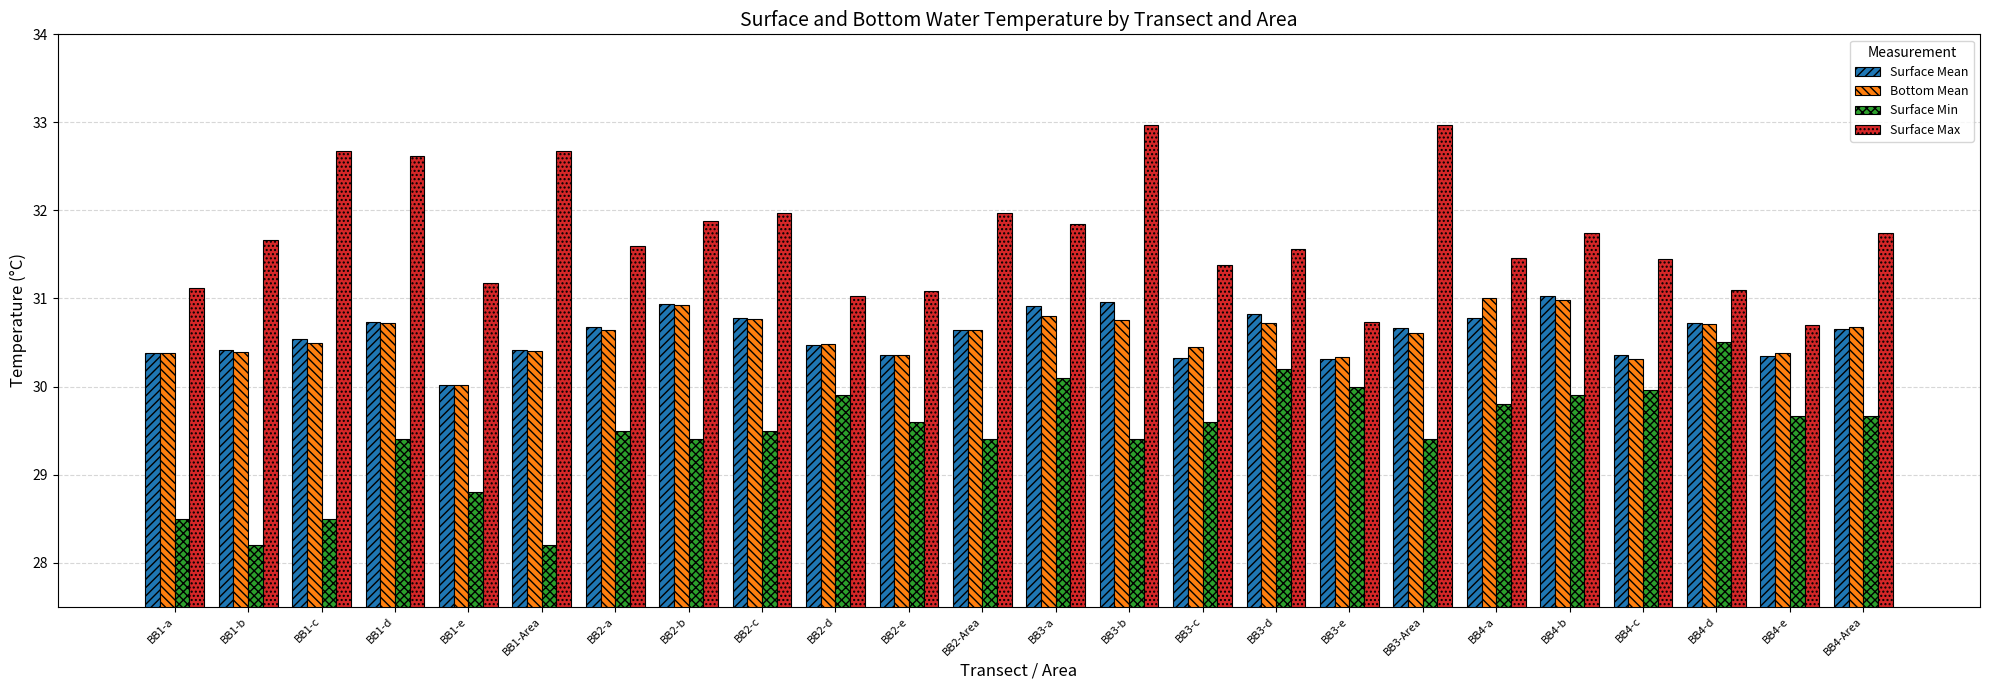

Which series has the largest total across all categories?

Surface Max